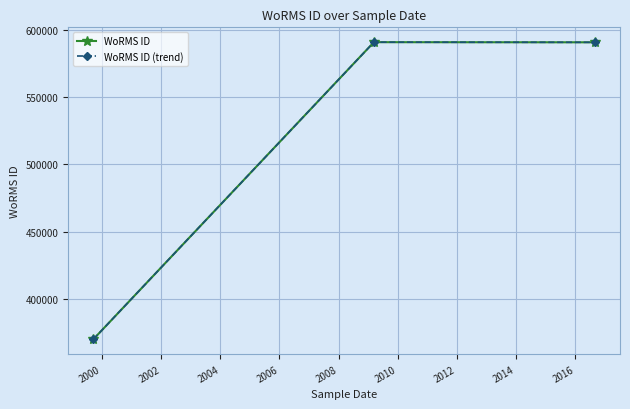

Is this an area chart (filled region under the line)?

No